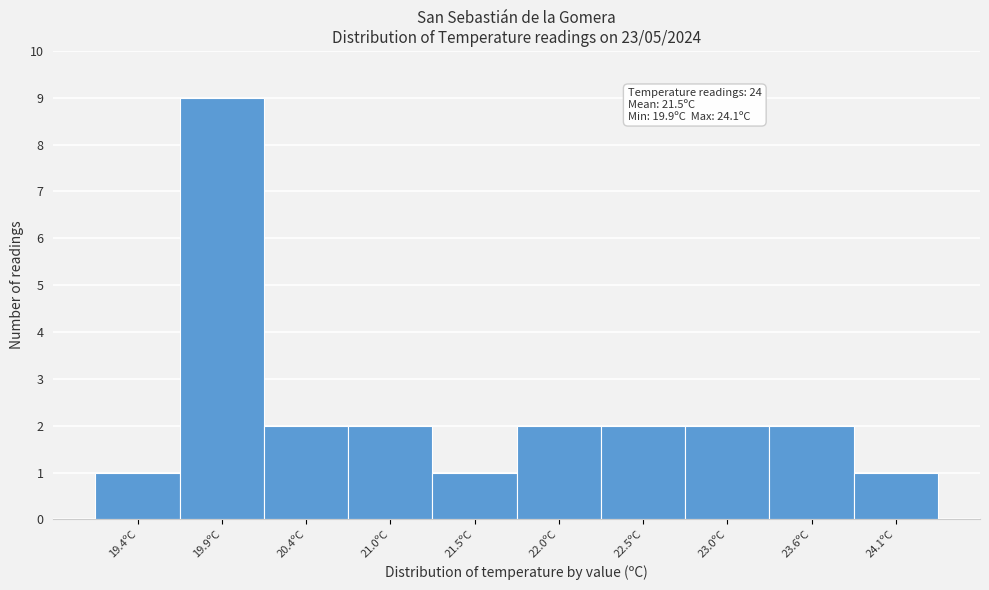

Reading left to right, extract all data points from this chart.

19.4ºC=1	19.9ºC=9	20.4ºC=2	21.0ºC=2	21.5ºC=1	22.0ºC=2	22.5ºC=2	23.0ºC=2	23.6ºC=2	24.1ºC=1